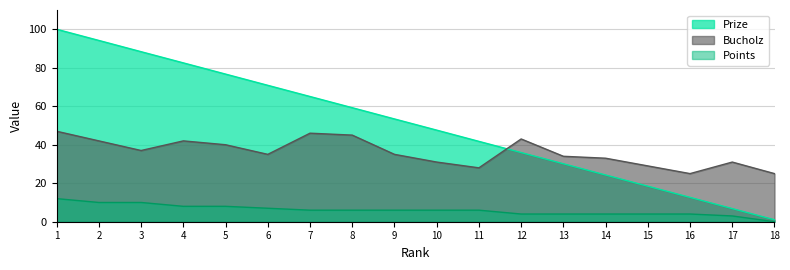

What is the highest value of the Bucholz series?

47.0